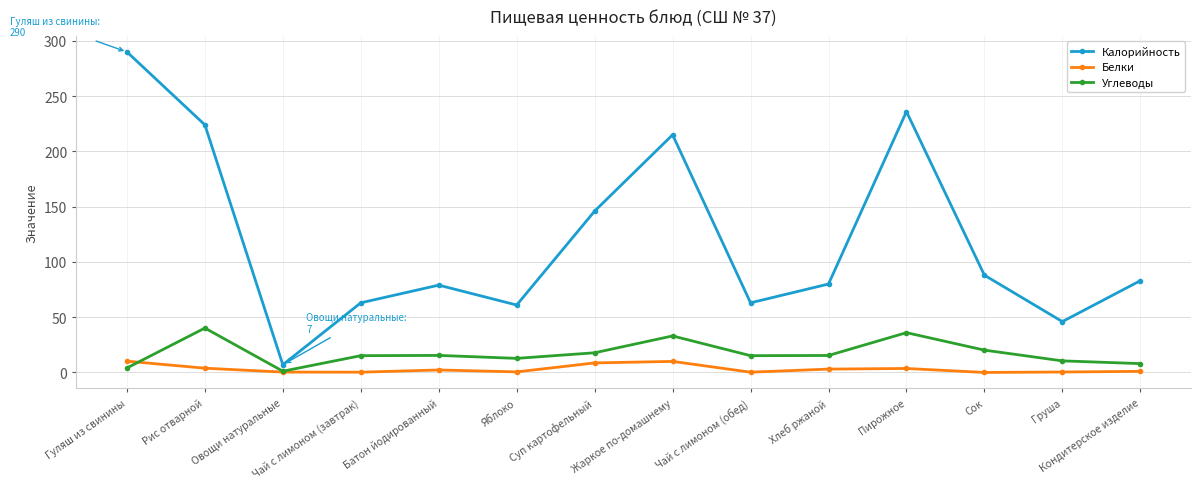

What is the difference between the maximum and minimum values in the Калорийность series?

283.0